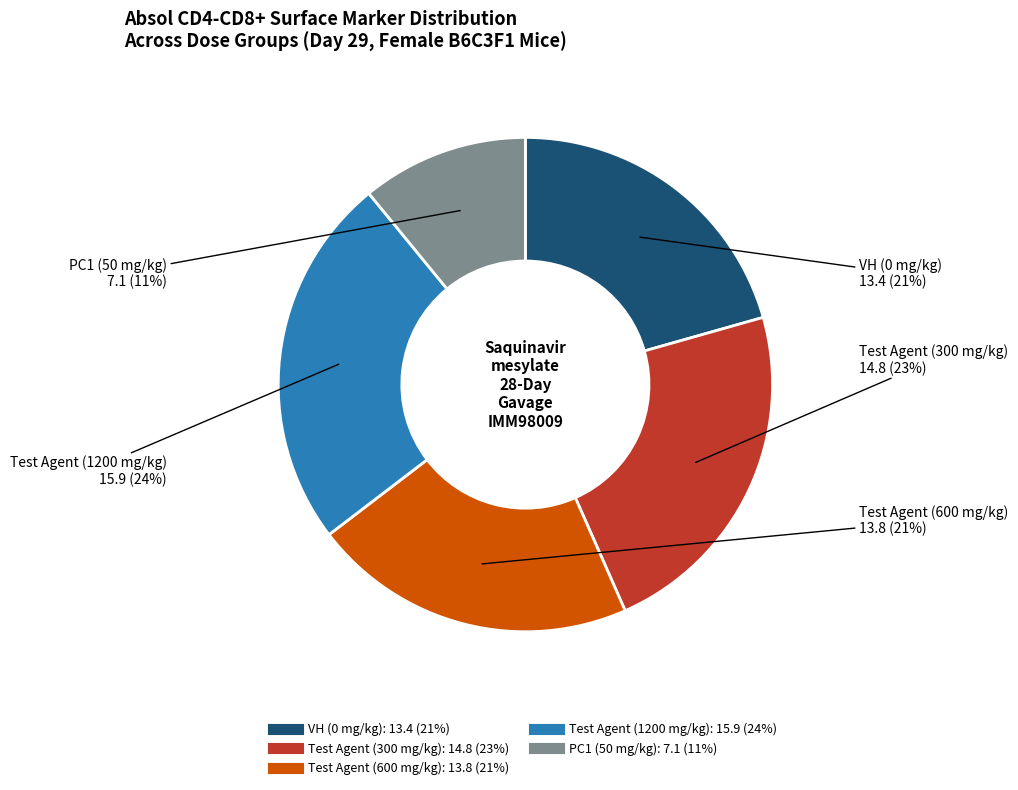

To the nearest percent, what is the average slice percentage?

20%